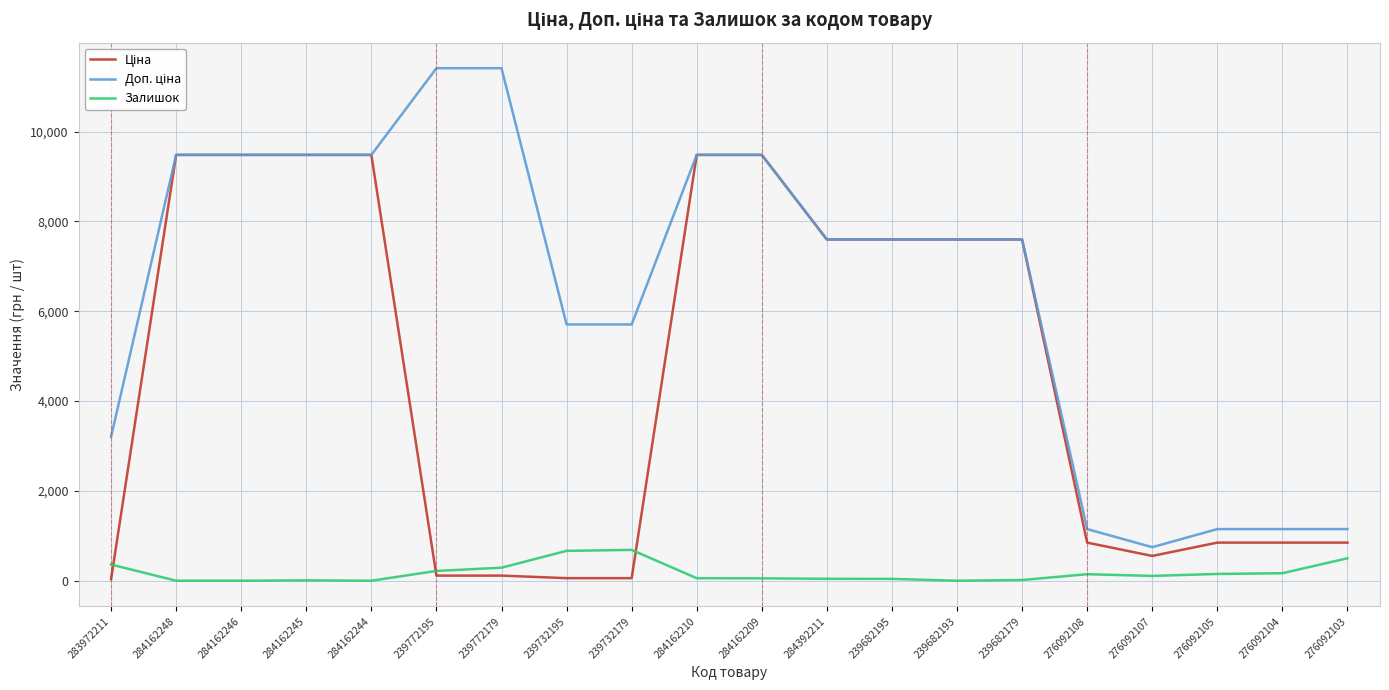

Is this an area chart (filled region under the line)?

No